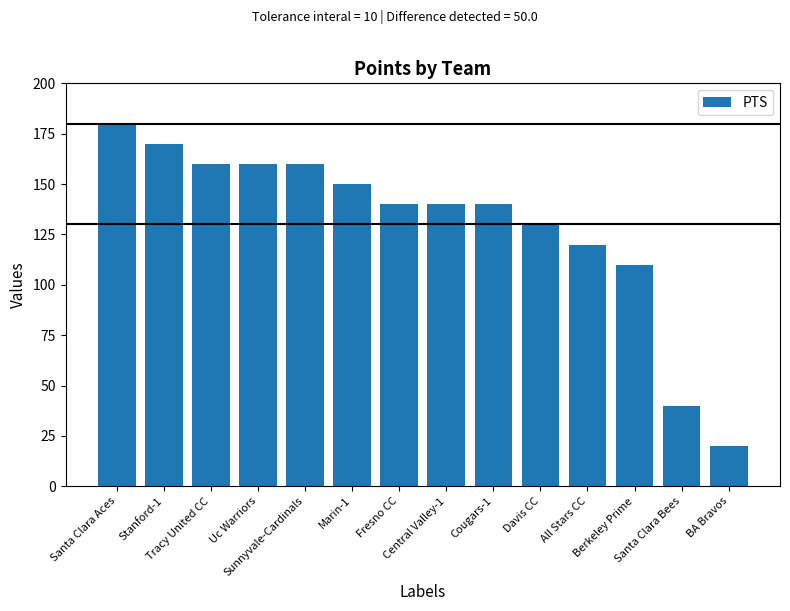

What is the value of the 1st bar from the left?

180